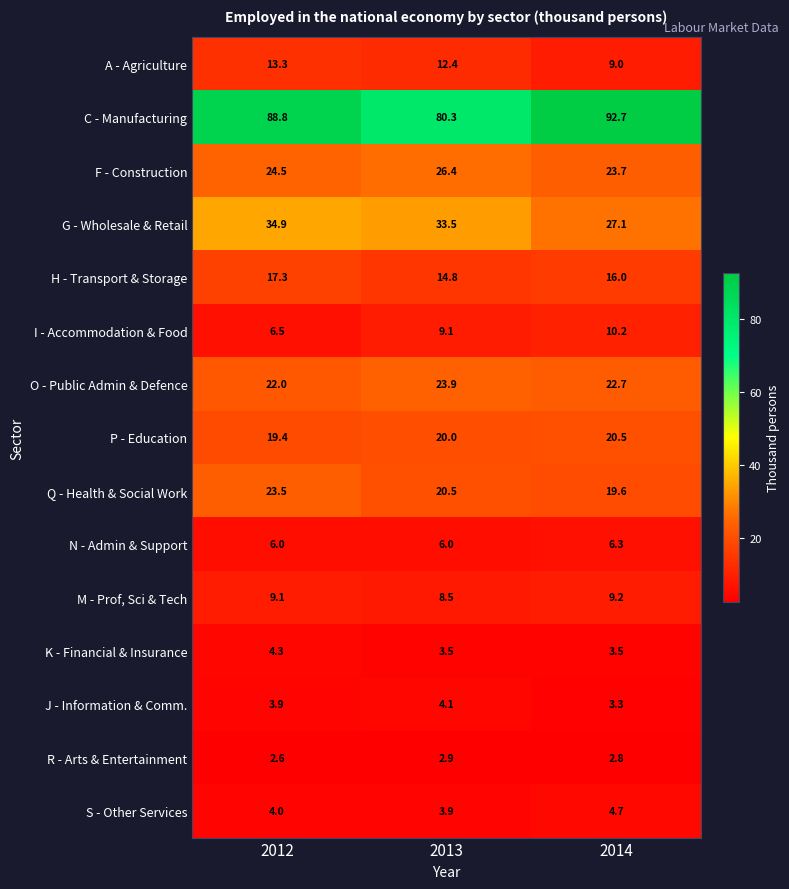

Which series changed the most between 2012 and 2014?

G - Wholesale & Retail